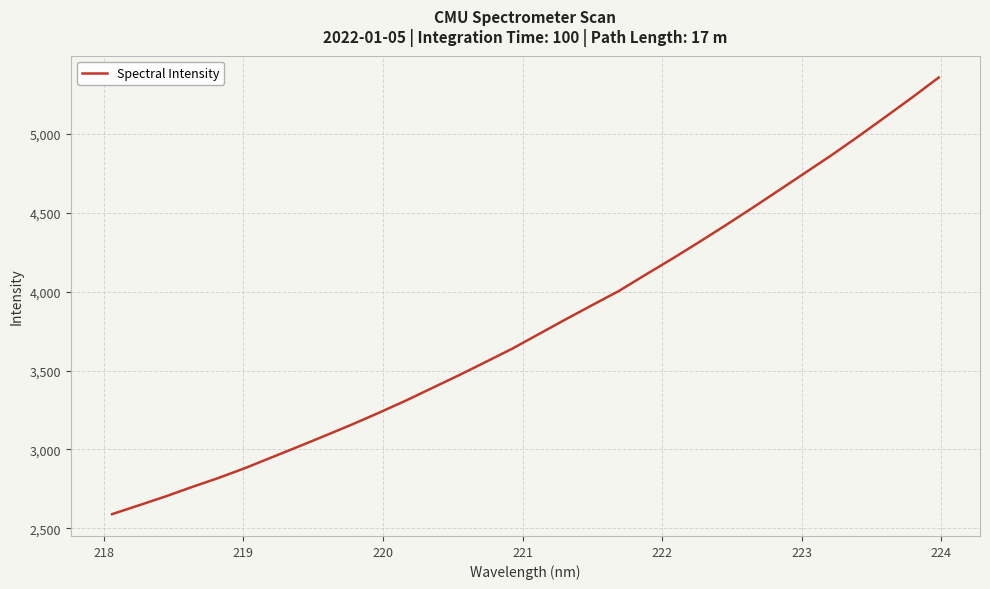

What is the maximum value shown in the chart?

5357.9